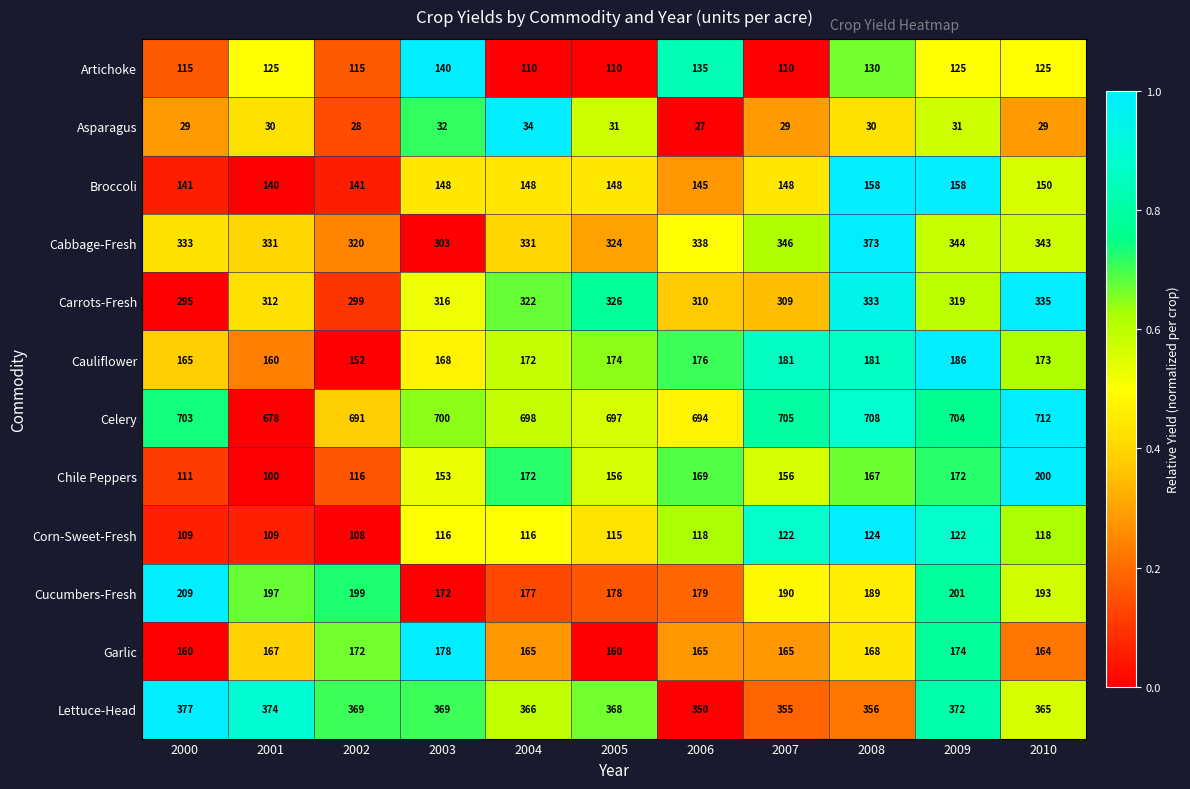

How many series are shown in this chart?

12